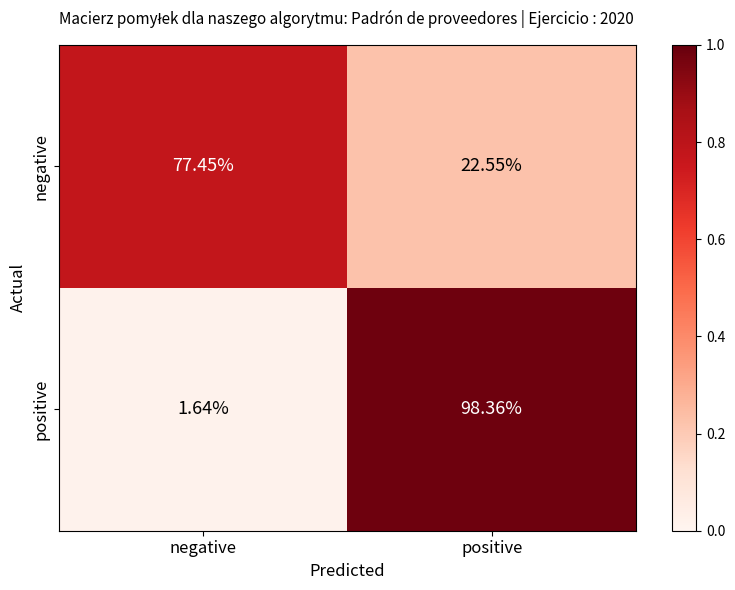

Which series changed the most between negative and positive?

positive